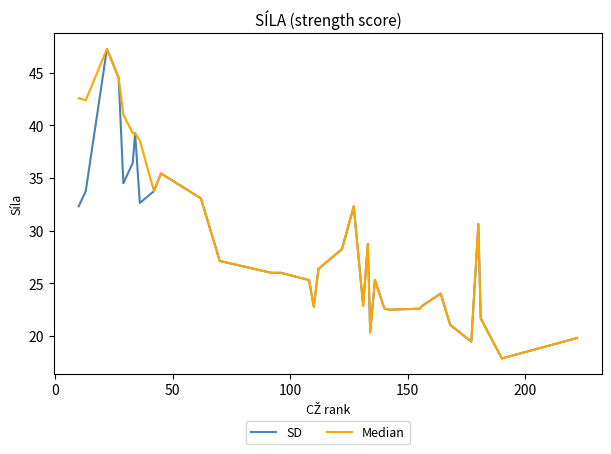

What is the lowest value of the SD series?

17.9